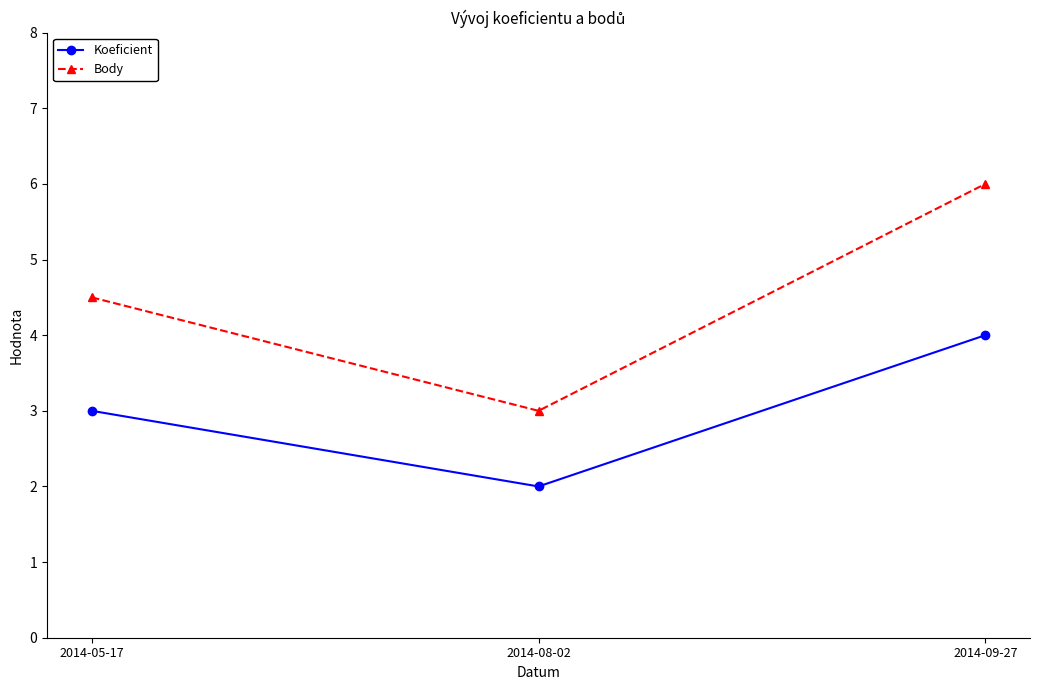

Is this an area chart (filled region under the line)?

No